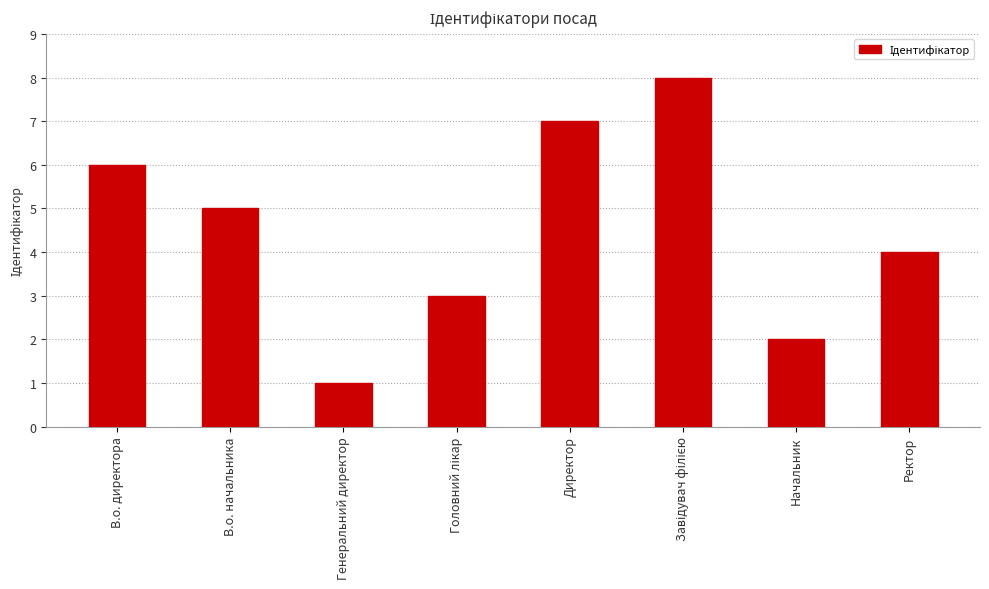

What is the change in value from Генеральний директор to Ректор?

+3